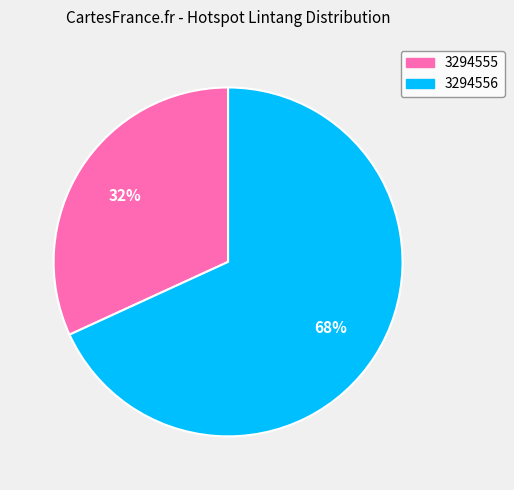

Is the sum of 3294555 and 3294556 greater than half?

Yes